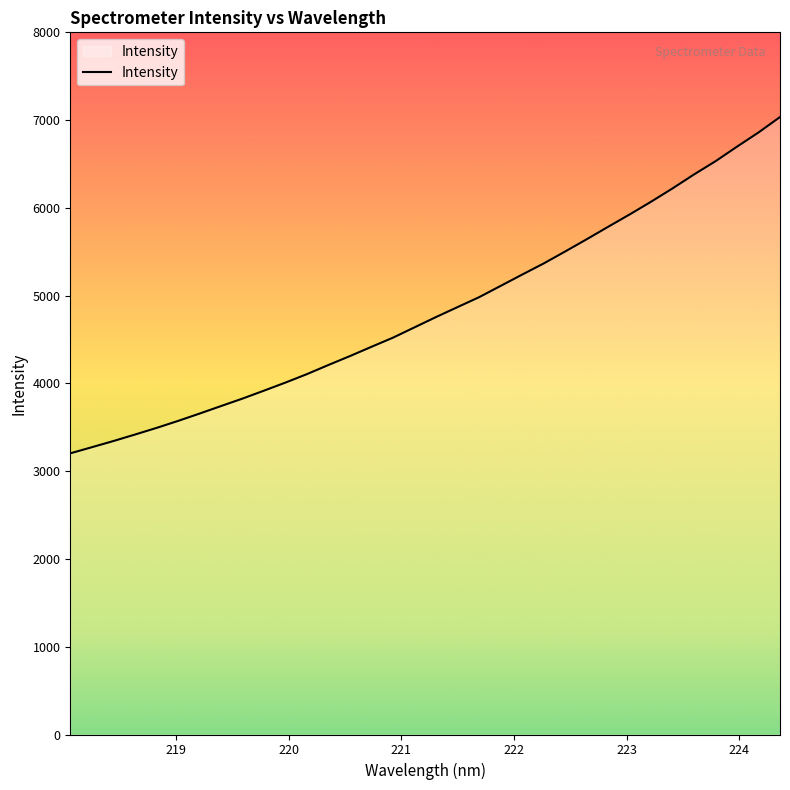

What is the maximum value shown in the chart?

7034.9